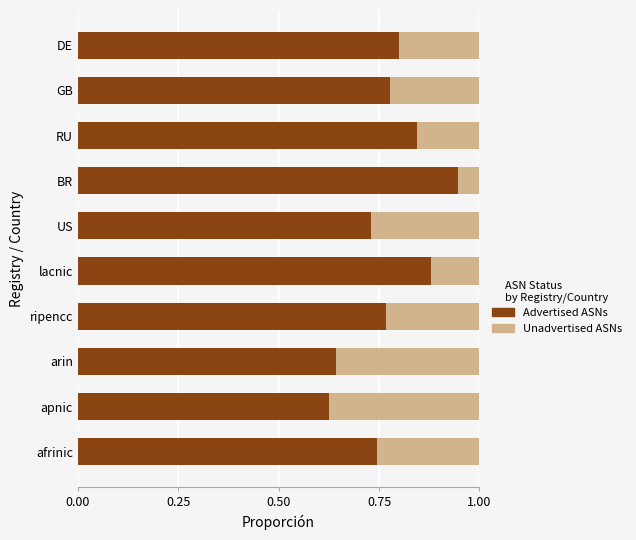

What is the sum of all Advertised ASNs values?

7.8